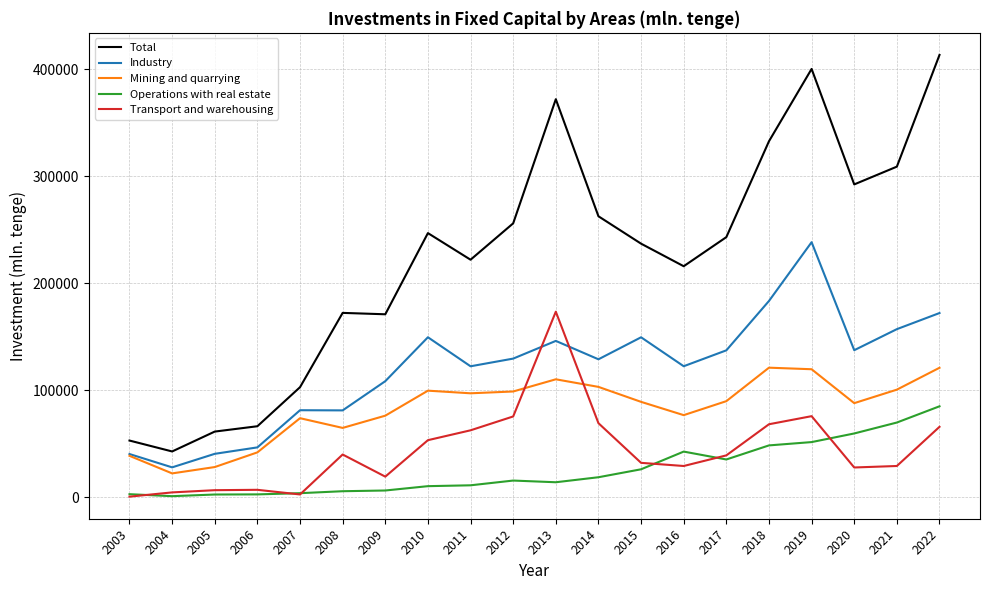

At 2020, list the series in order from smallest to largest.

Transport and warehousing, Operations with real estate, Mining and quarrying, Industry, Total